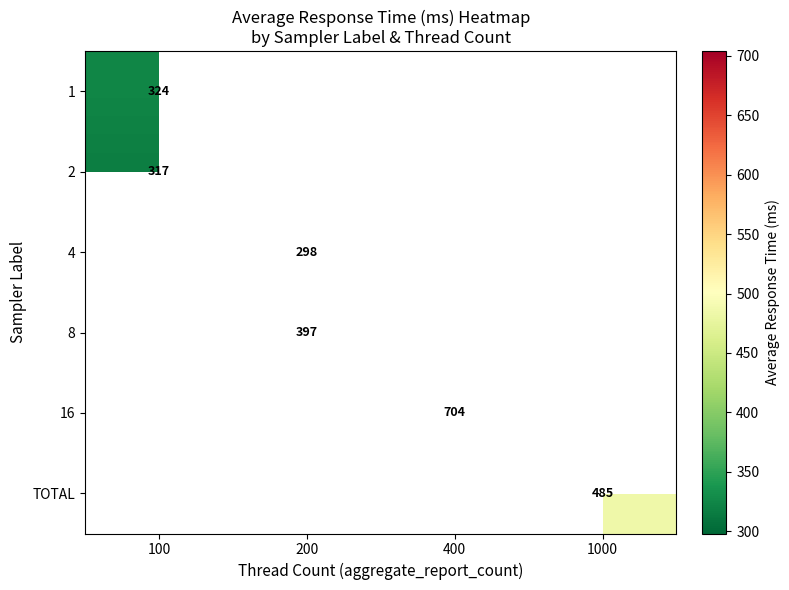

The 16 series shows 704 at 400. True or false?

True